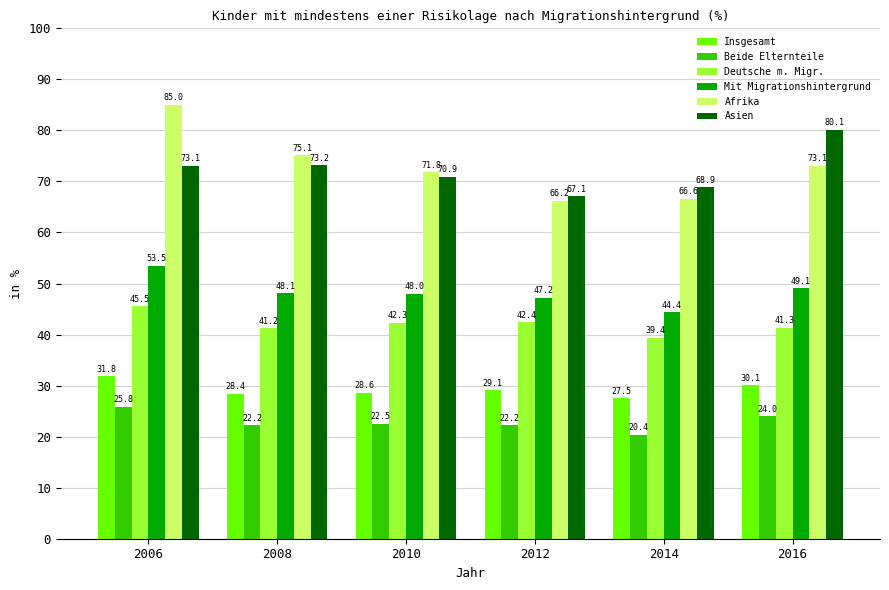

At which label does Insgesamt reach its minimum?

2014